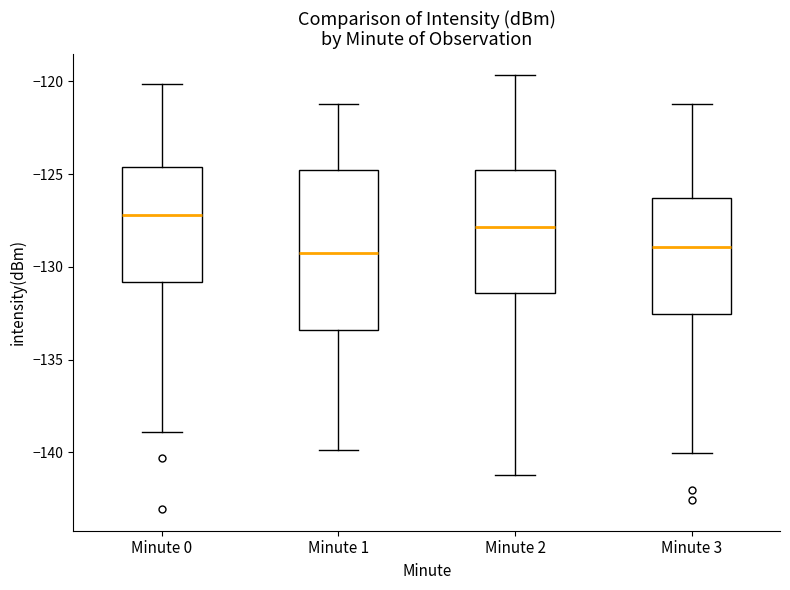

Reading left to right, transcribe this box plot: for each box, give where its median line is, the range the box spans, and where its two whiskers end, as read against the y-axis. The values are not printed on the chart, so give them approximately, as read against the axis.

Minute 0: median -127.0, box -131.0 to -124.5, whiskers -139.0 to -120.0
Minute 1: median -129.0, box -133.5 to -125.0, whiskers -140.0 to -121.0
Minute 2: median -128.0, box -131.5 to -125.0, whiskers -141.0 to -119.5
Minute 3: median -129.0, box -132.5 to -126.5, whiskers -140.0 to -121.0